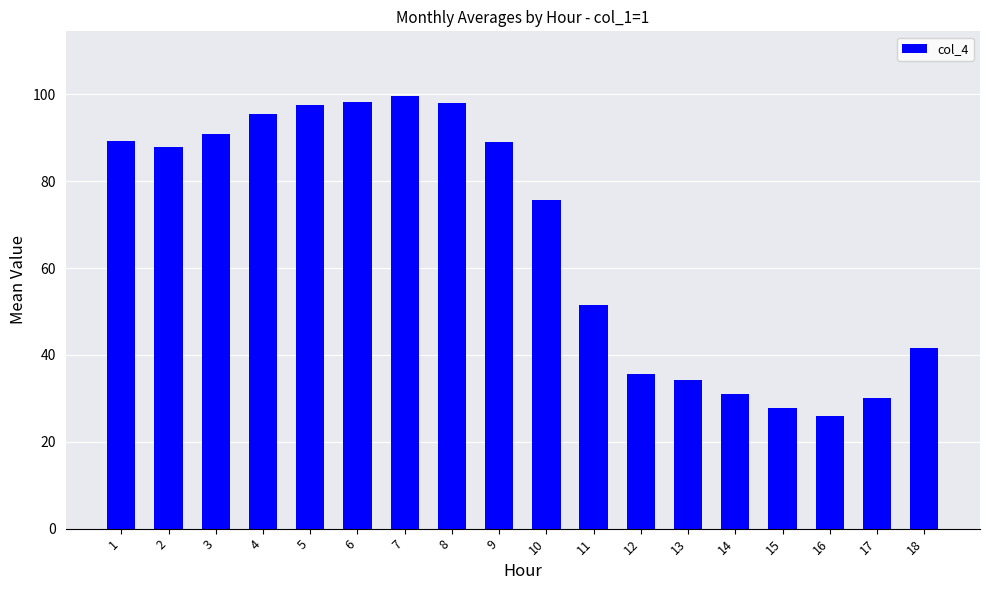

What is the ratio of the value at 16 to the value at 10?

0.3